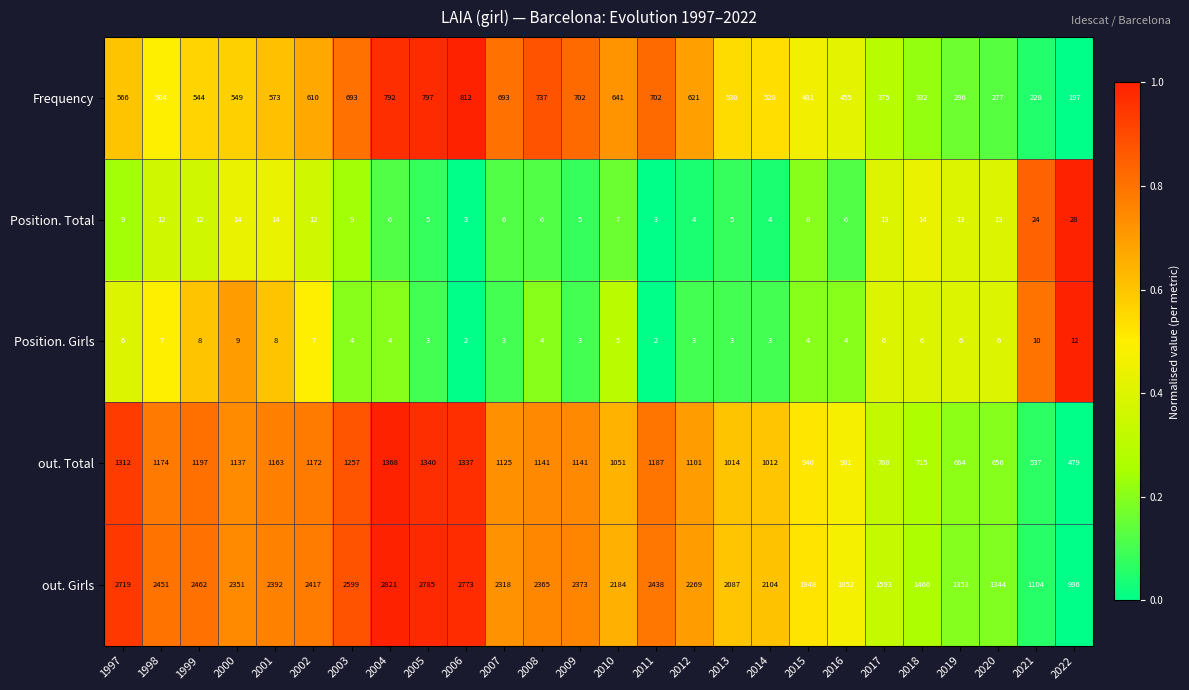

At which category is the sum across all series the highest?

2004